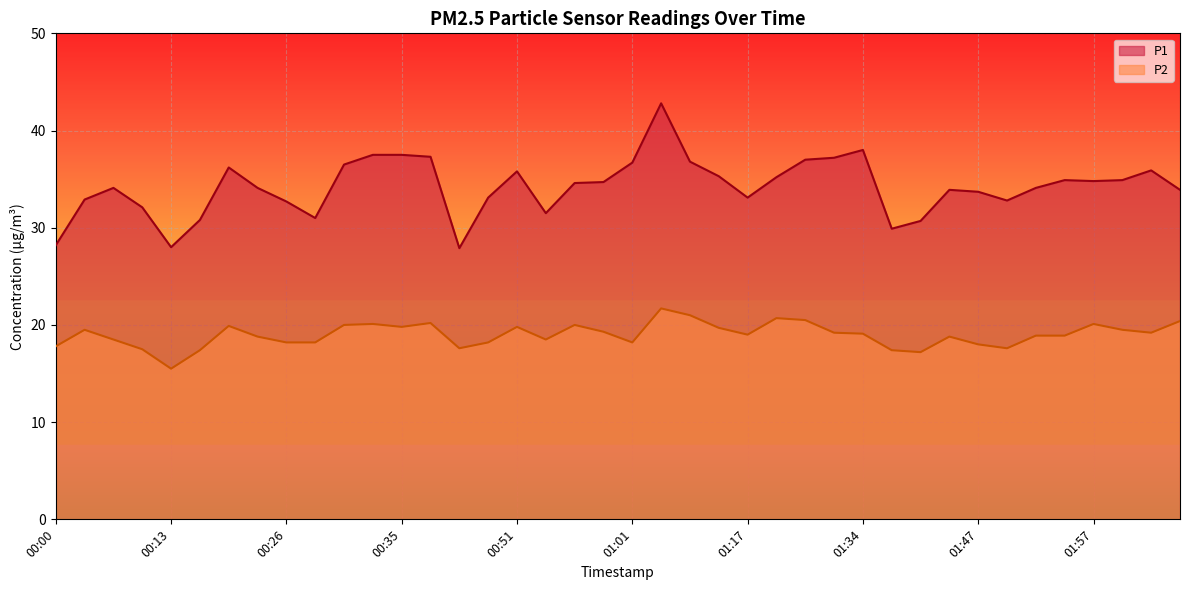

True or false: P1 has more than 2 points higher than both neighbors.

True